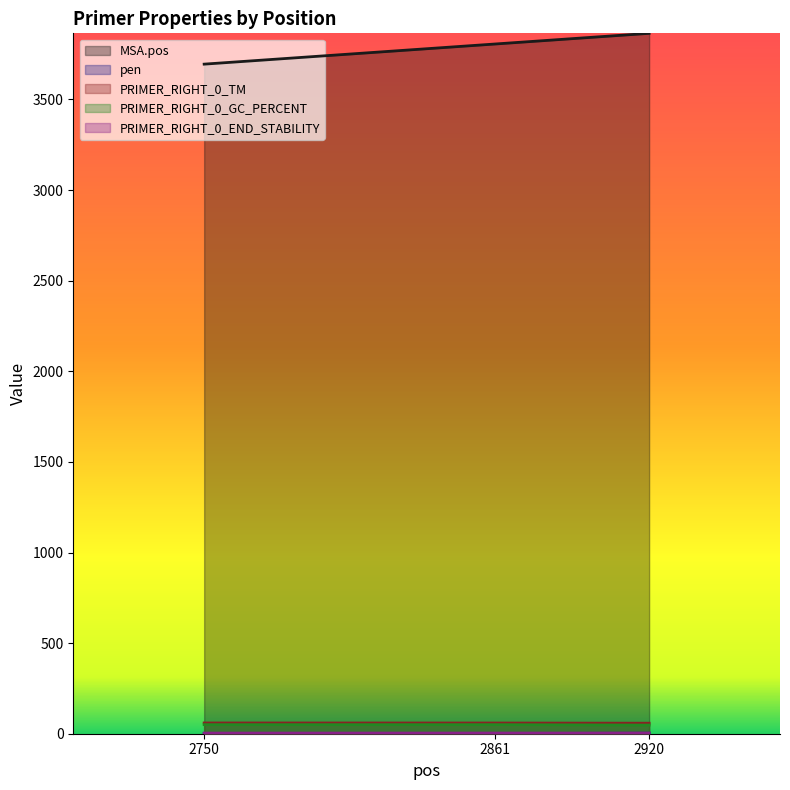

Reading left to right, extract all data points from this chart.

MSA.pos: 2750=3695.0	2861=3806.0	2920=3865.0
pen: 2750=0.6	2861=0.8	2920=2.9
PRIMER_RIGHT_0_TM: 2750=59.4	2861=59.2	2920=58.1
PRIMER_RIGHT_0_GC_PERCENT: 2750=50.0	2861=50.0	2920=47.6
PRIMER_RIGHT_0_END_STABILITY: 2750=3.5	2861=3.7	2920=3.7